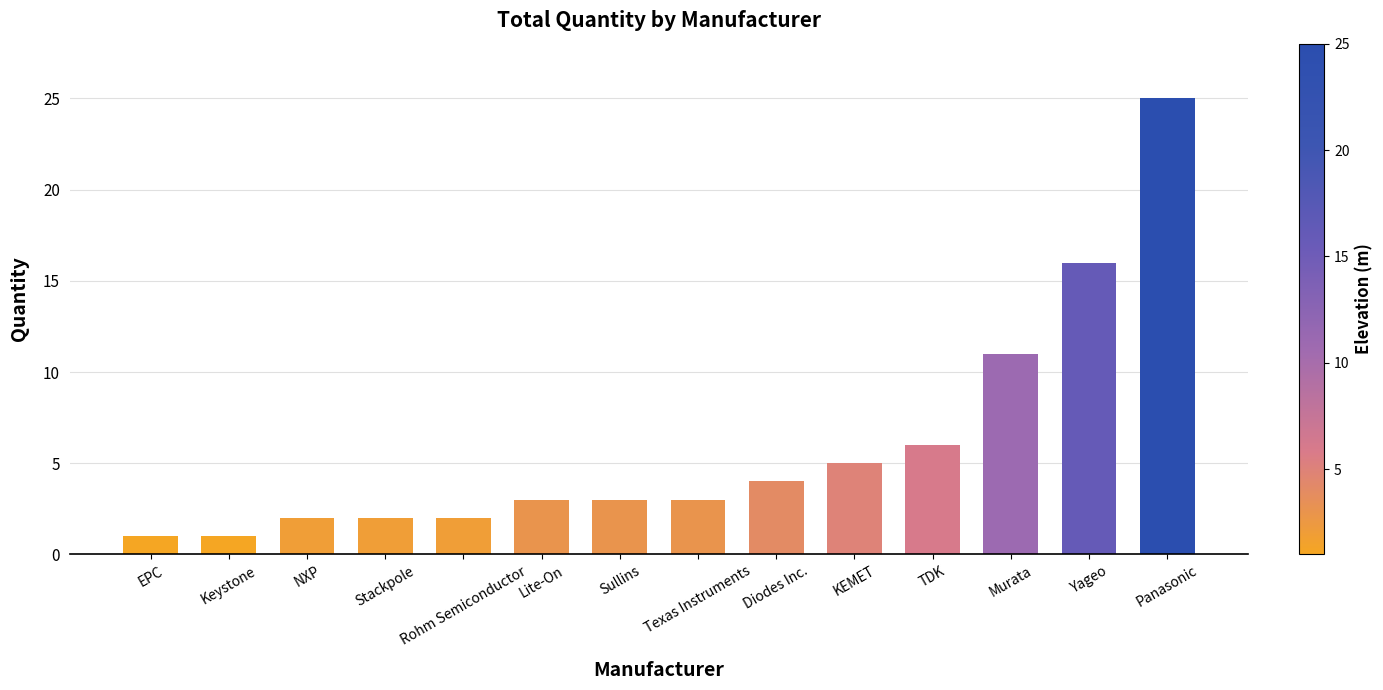

Which has a higher value, Texas Instruments or KEMET?

KEMET